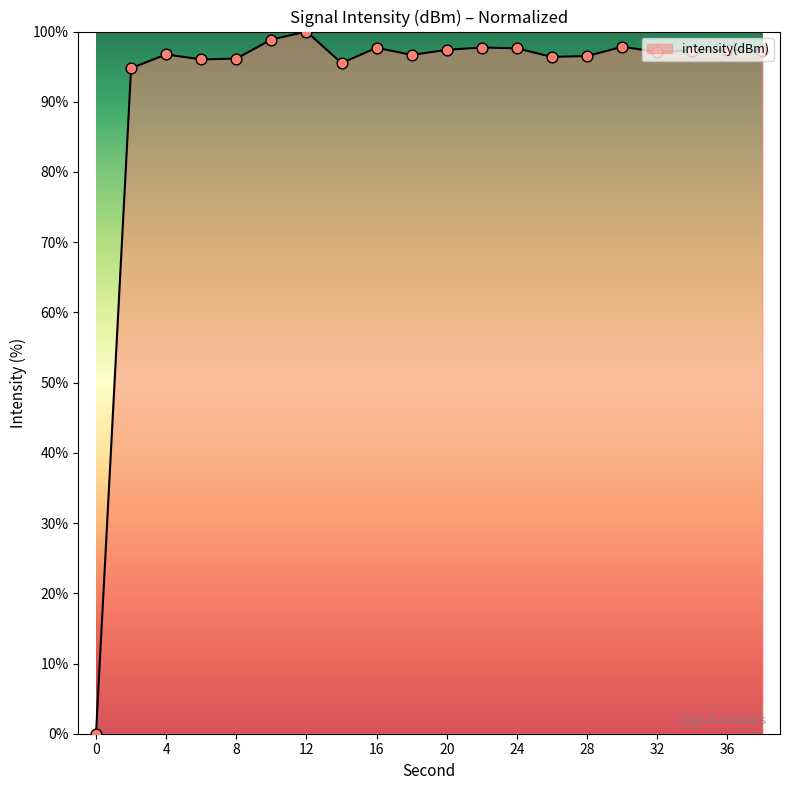

What is the maximum value shown in the chart?

100.0